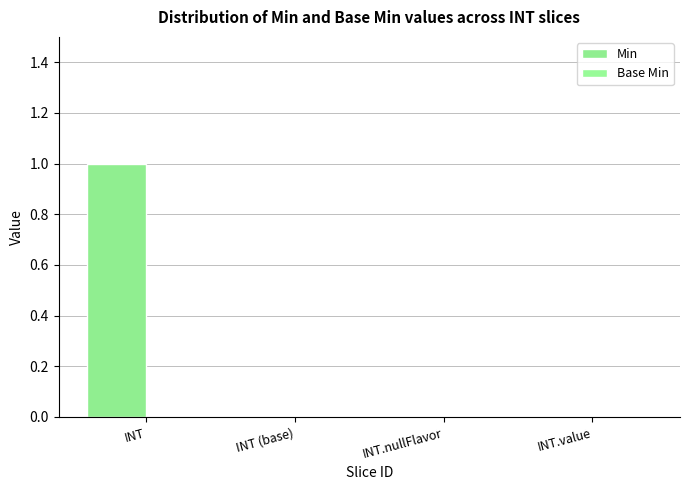

Reading left to right, what are all the values shown in this chart?

Min: 1	0	0	0
Base Min: 0	0	0	0